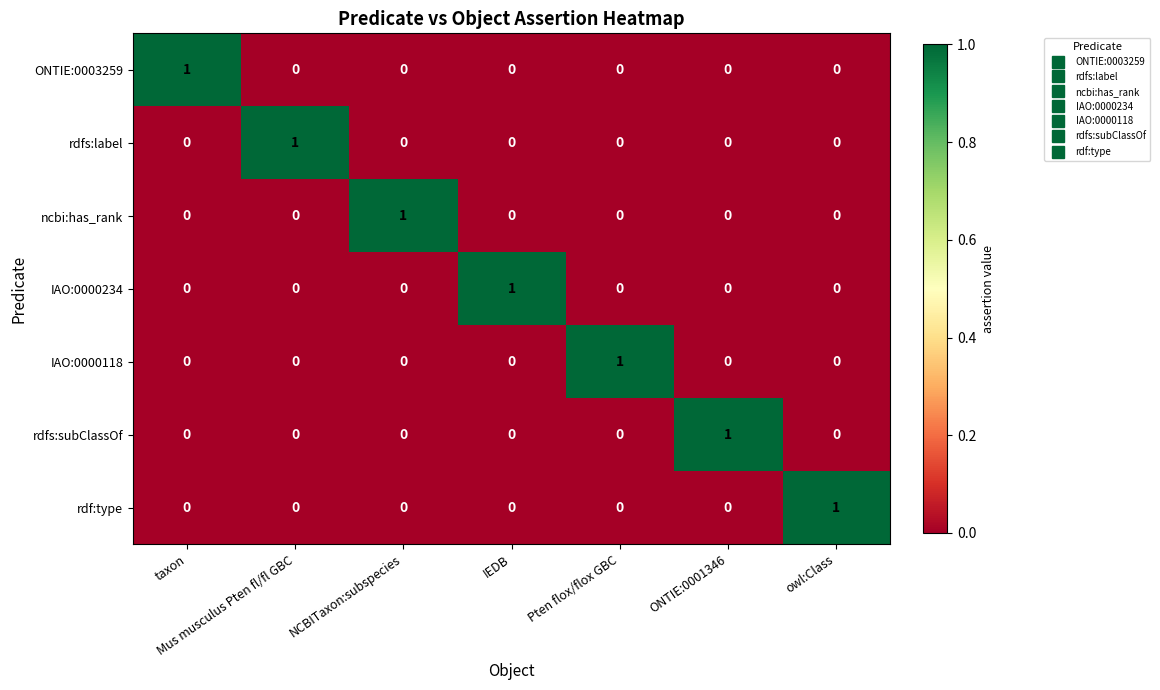

What is the total value across all series at Mus musculus Pten fl/fl GBC?

1